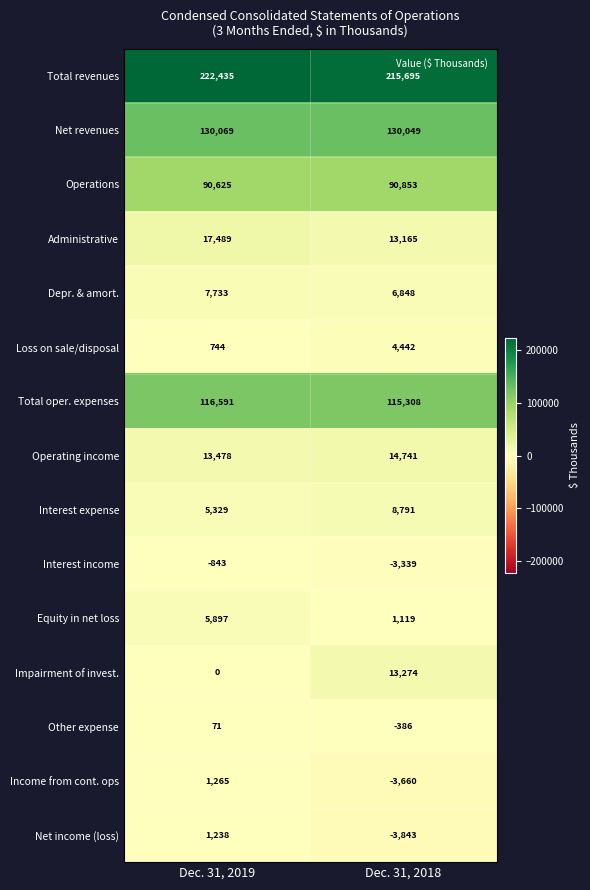

Which series has the widest spread of values?

Impairment of invest.